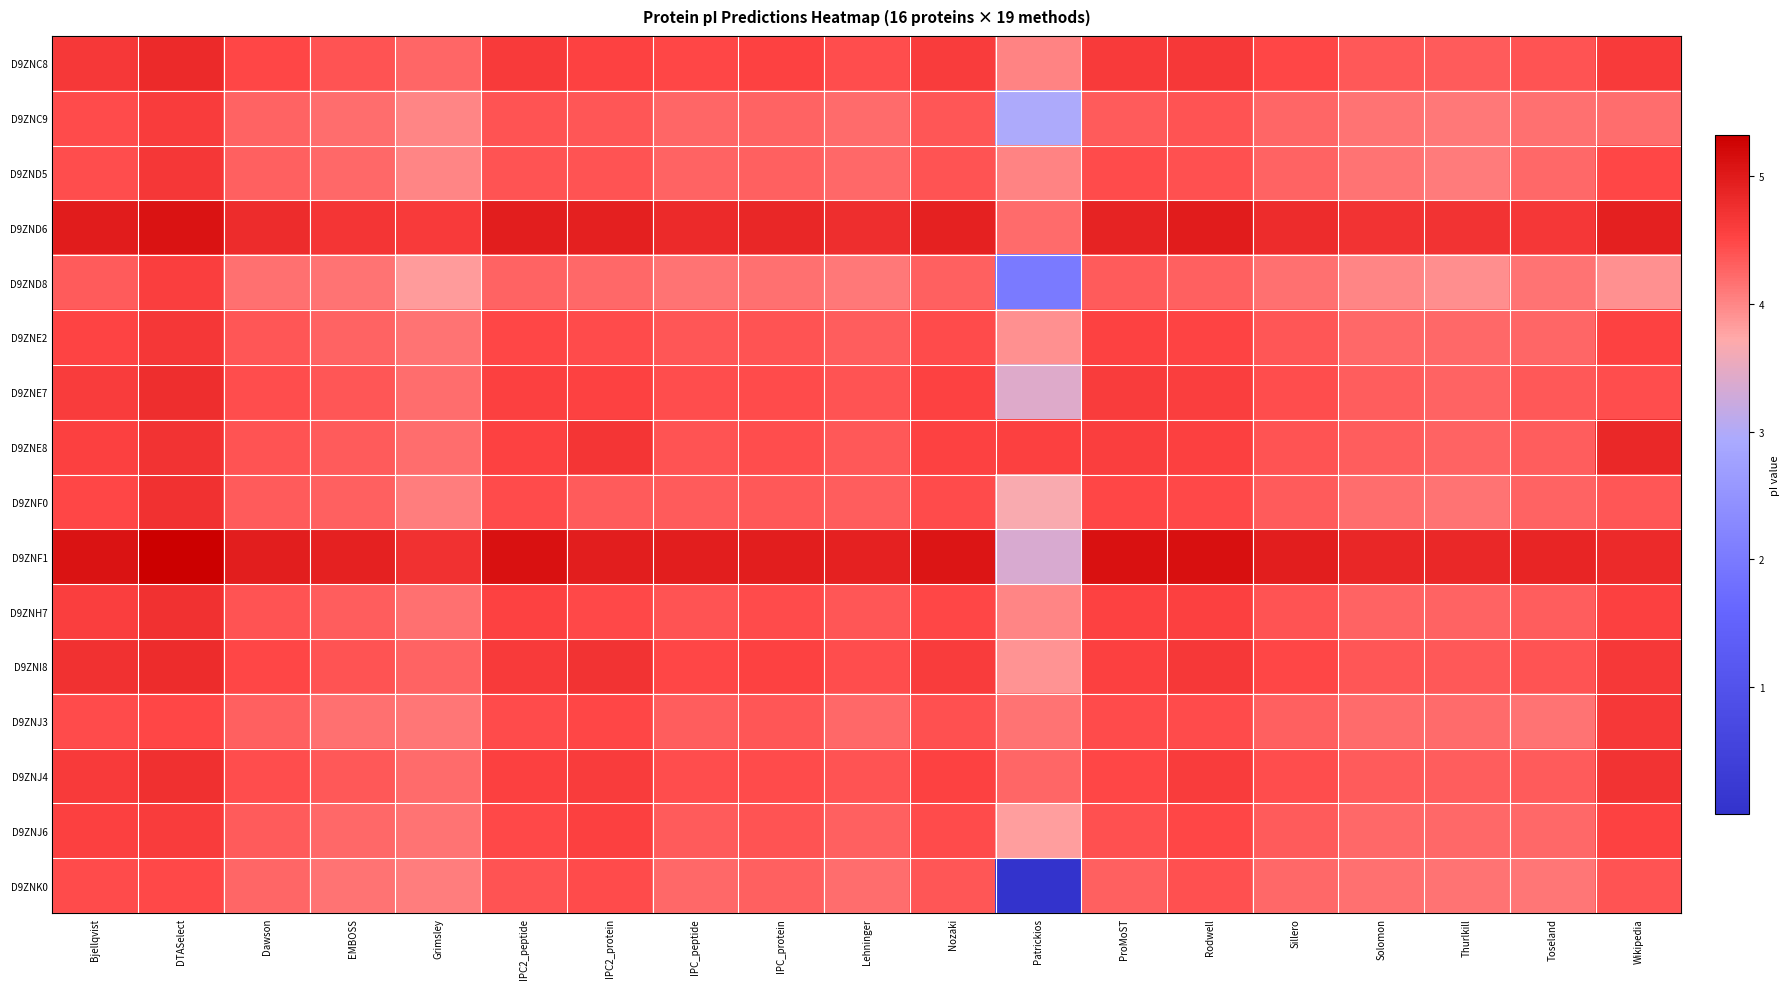

Rank the series by their maximum value, from highest to lowest.

D9ZNF1, D9ZND6, D9ZNE8, D9ZNC8, D9ZNI8, D9ZNE7, D9ZNJ4, D9ZNF0, D9ZNH7, D9ZND5, D9ZNE2, D9ZNJ3, D9ZNJ6, D9ZNC9, D9ZND8, D9ZNK0